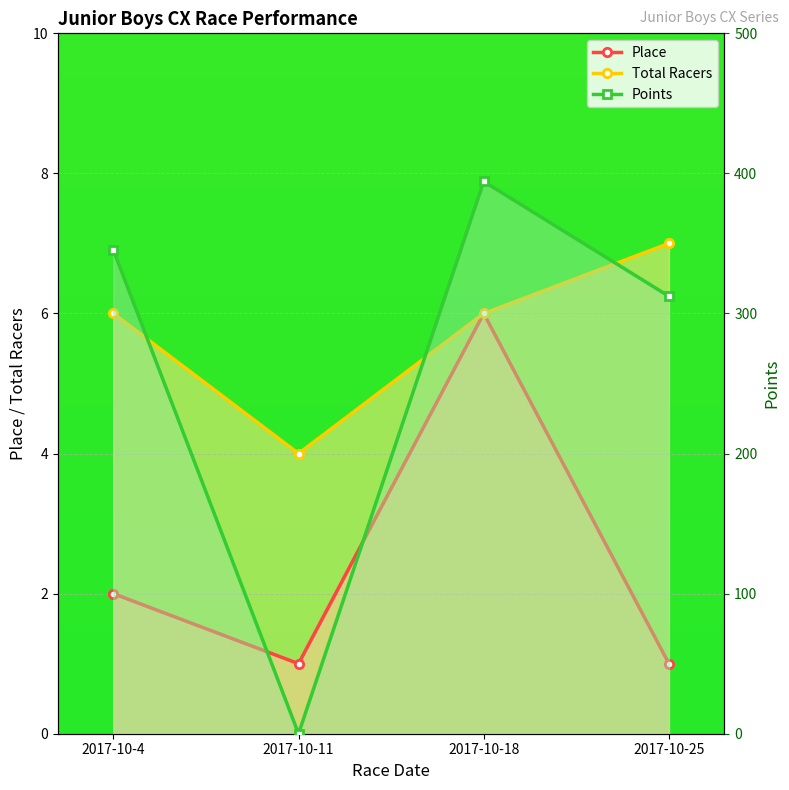

List the labels in order of Points value, largest first.

2017-10-18, 2017-10-4, 2017-10-25, 2017-10-11